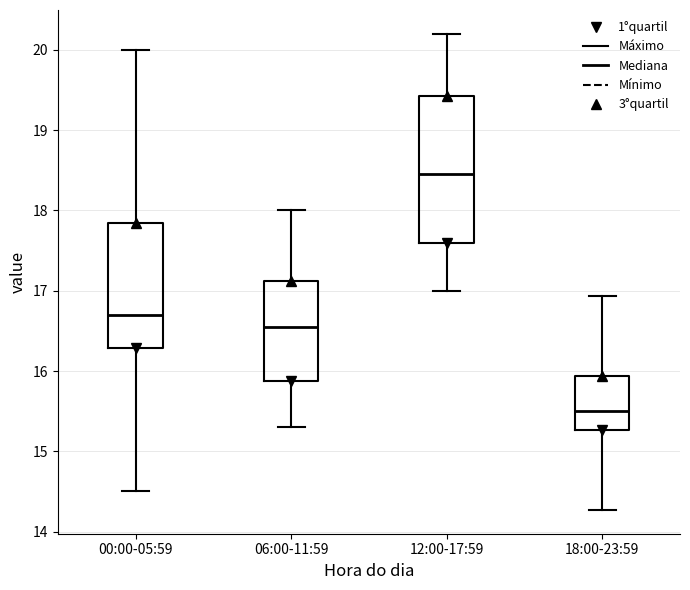

Which box is the tallest, from its lower edge to its upper edge?

12:00-17:59